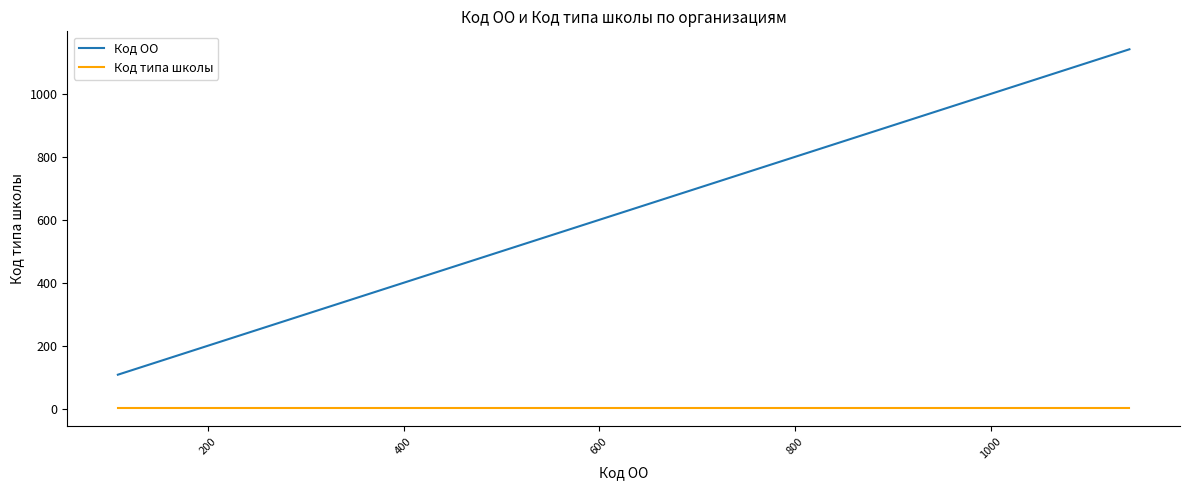

What is the maximum value shown in the chart?

1142